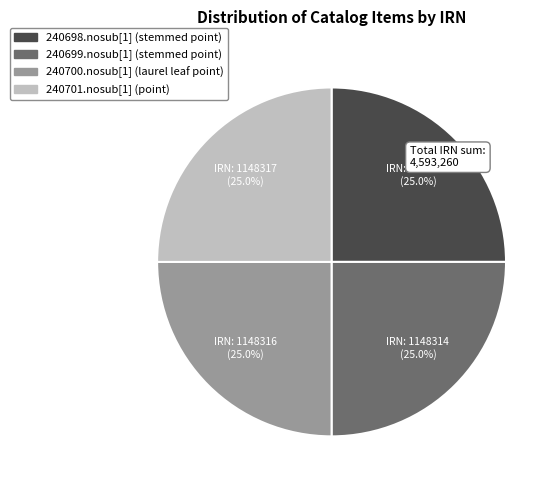

Is 240701.nosub[1] (point) the majority of the pie?

No